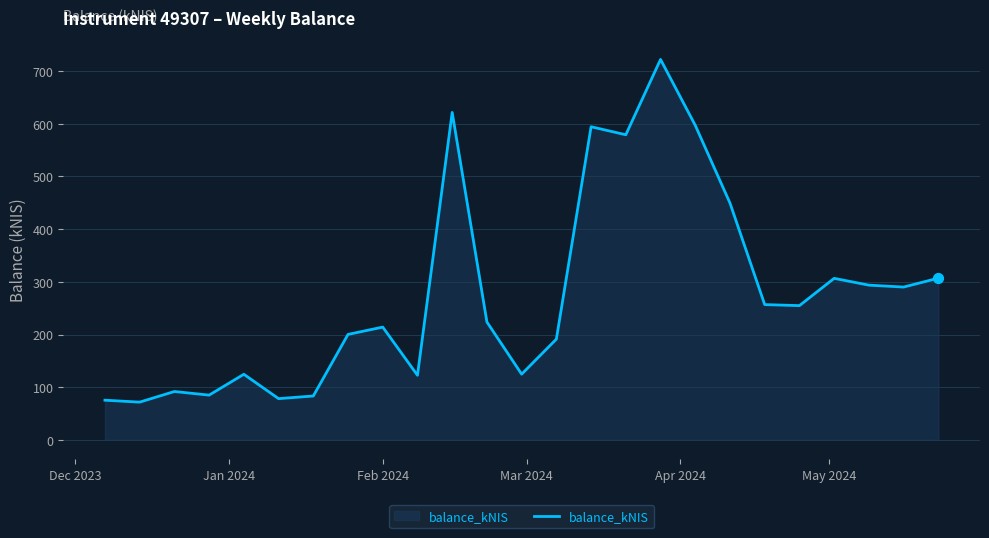

What is the minimum value shown in the chart?

71.7